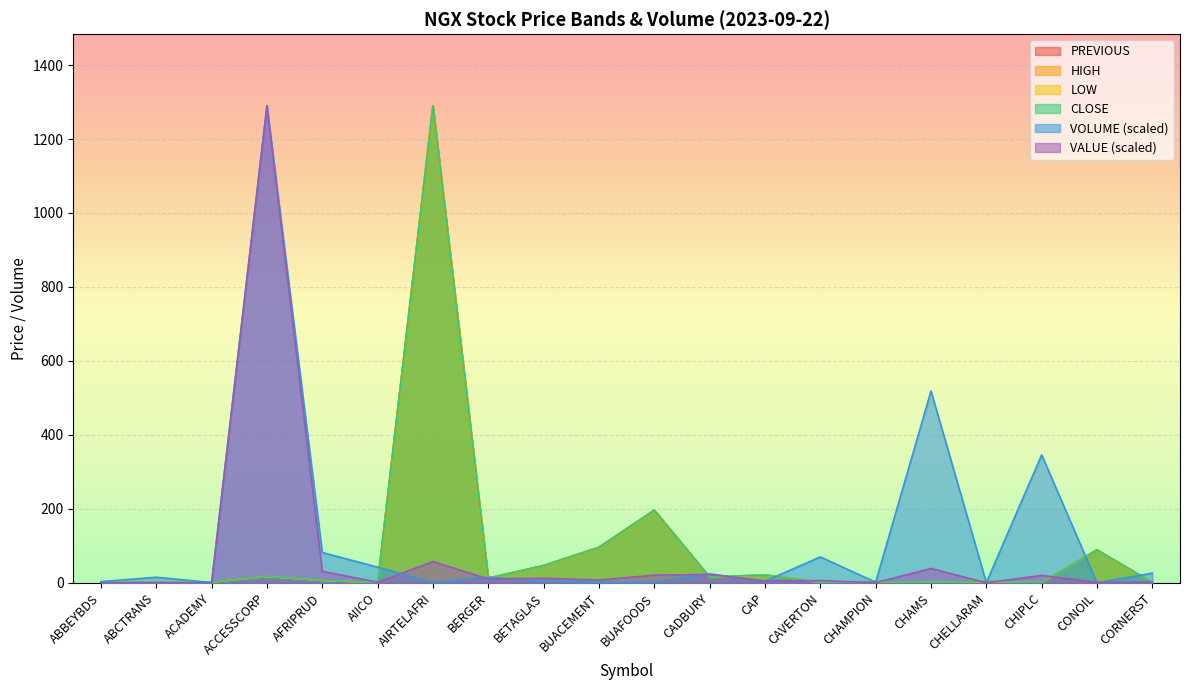

How many interior local valleys does the PREVIOUS series have?

7